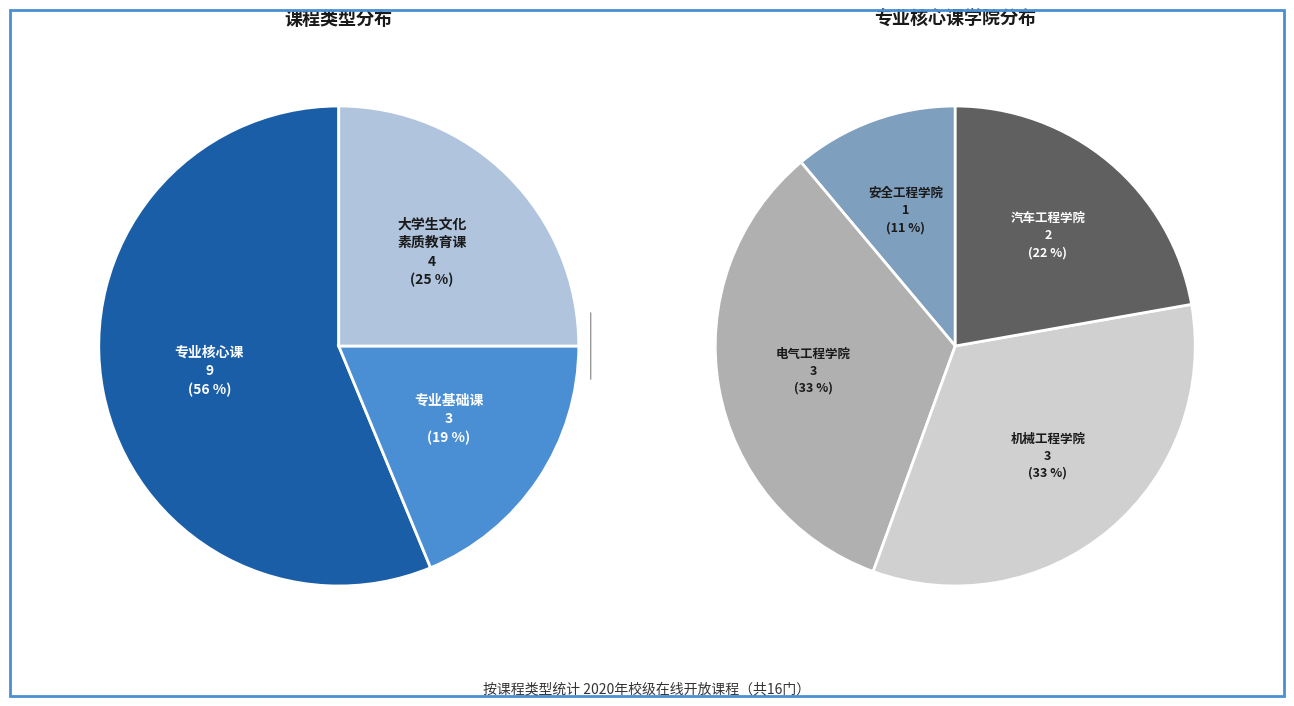

What percentage is NOT represented by 大学生文化素质教育课?

75.0%